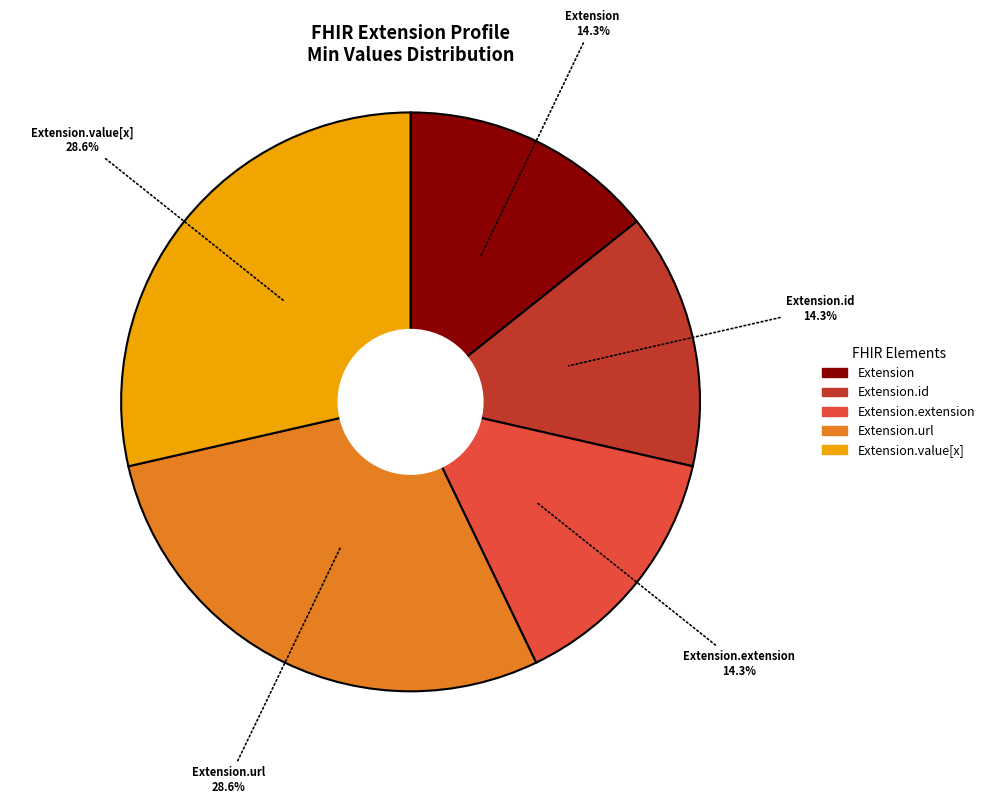

What is the ratio of the value at Extension.value[x] to the value at Extension.id?

2.0